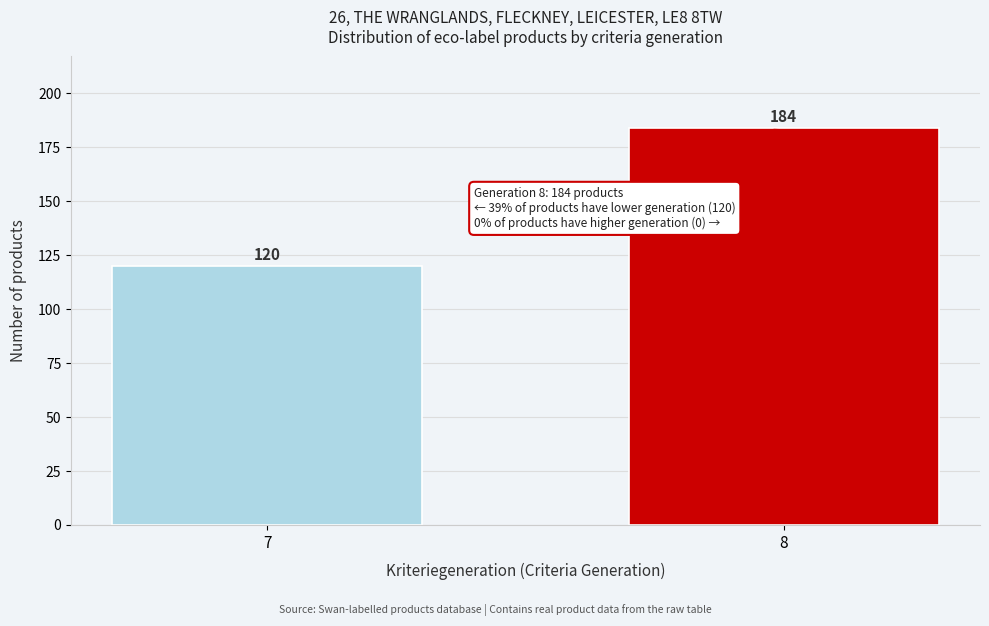

Reading left to right, extract all data points from this chart.

7=120	8=184